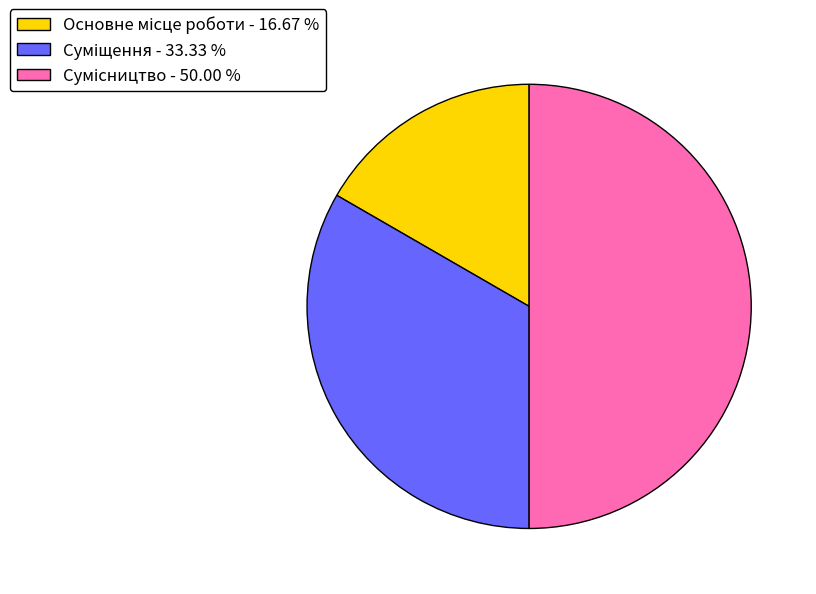

To the nearest percent, what is the difference between the Сумісництво and Суміщення slice percentages?

17%